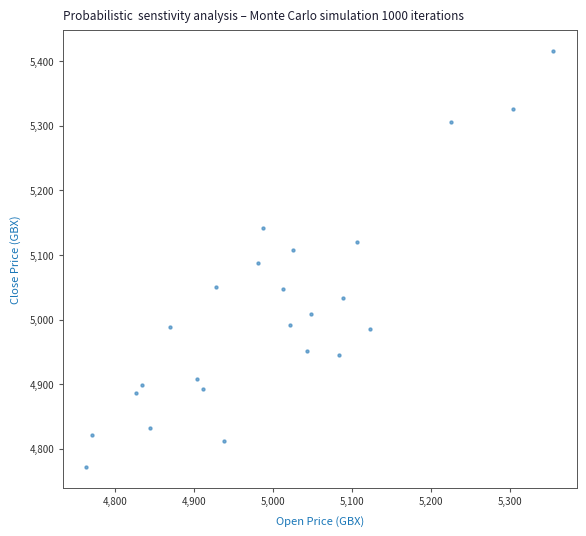

What is the range of X values (max minus min)?

591